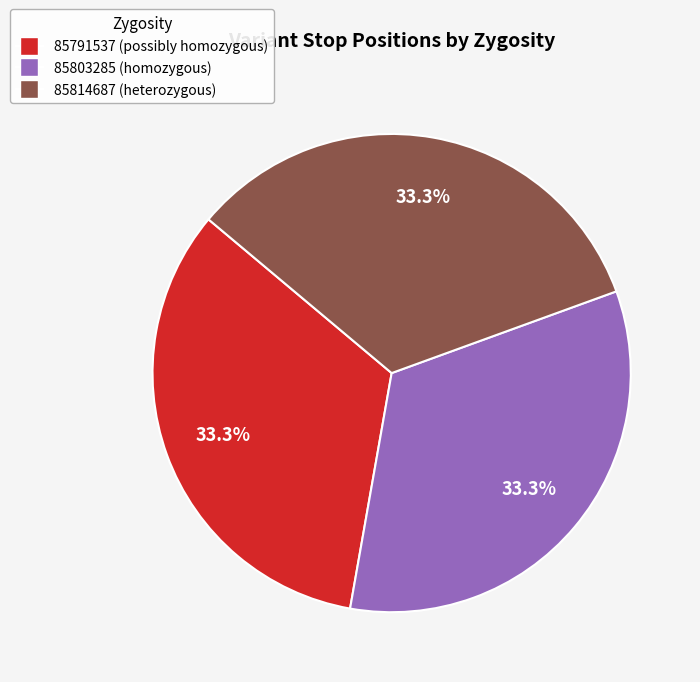

Does any single category account for the majority?

No